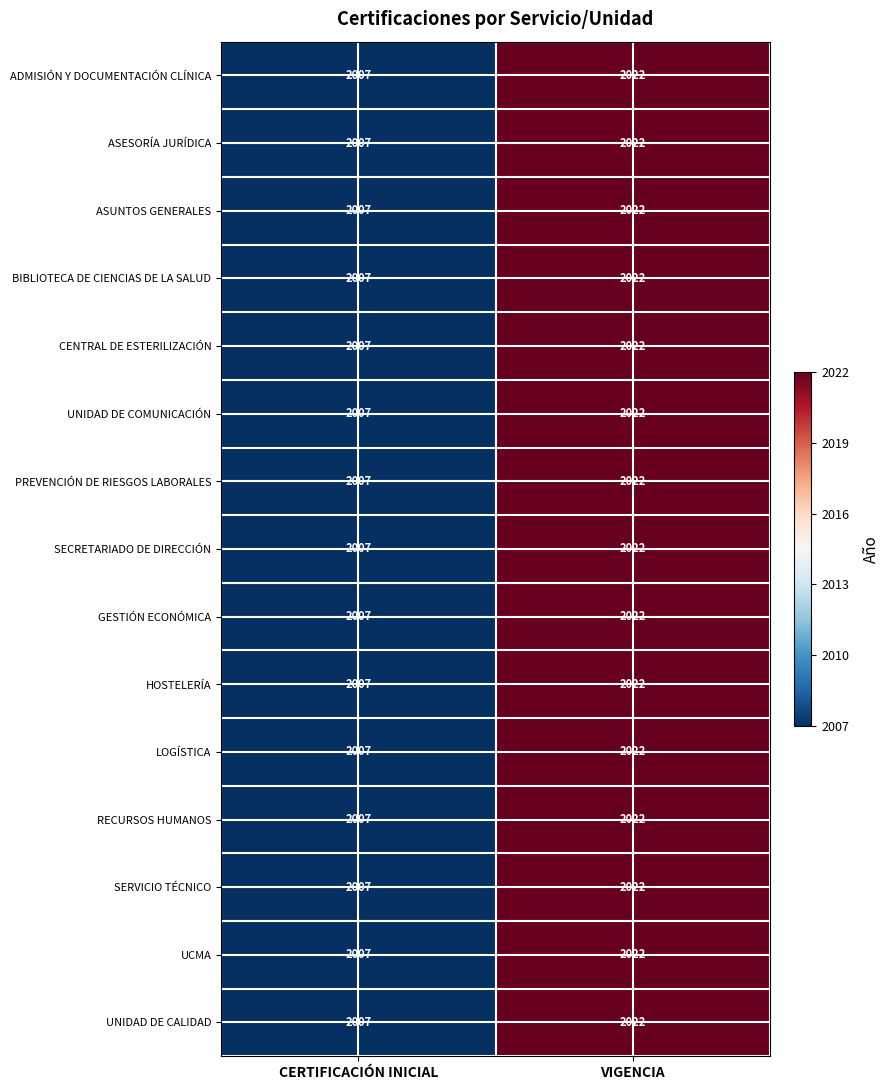

Rank the categories by ASUNTOS GENERALES value from lowest to highest.

CERTIFICACIÓN INICIAL, VIGENCIA